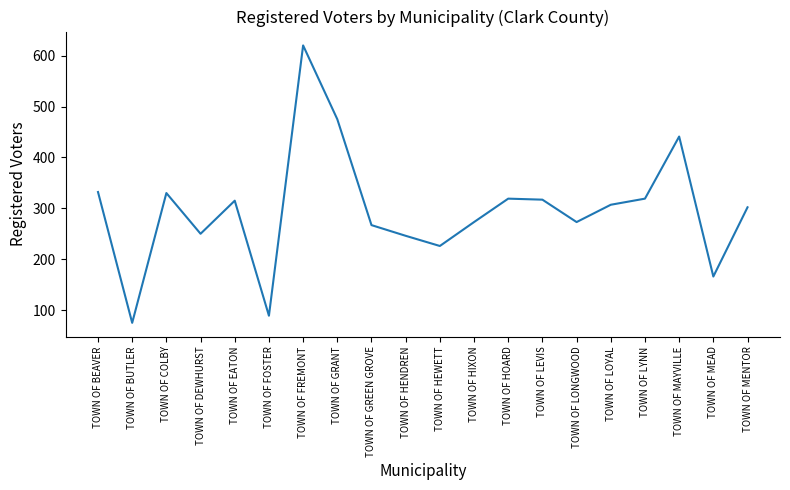

What is the change in value from TOWN OF GRANT to TOWN OF MAYVILLE?

-34